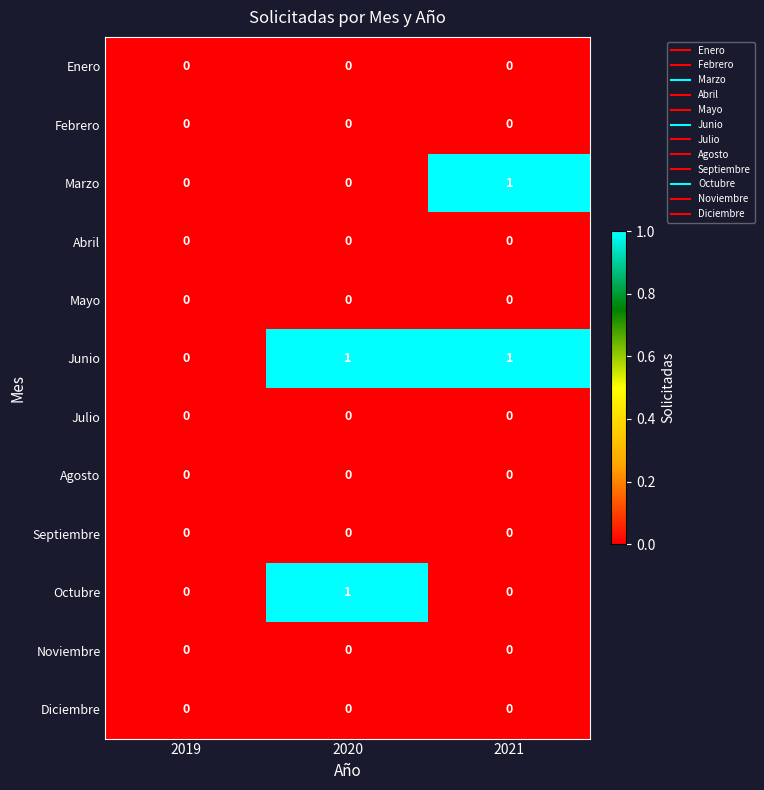

Which series has the largest total across all categories?

Junio